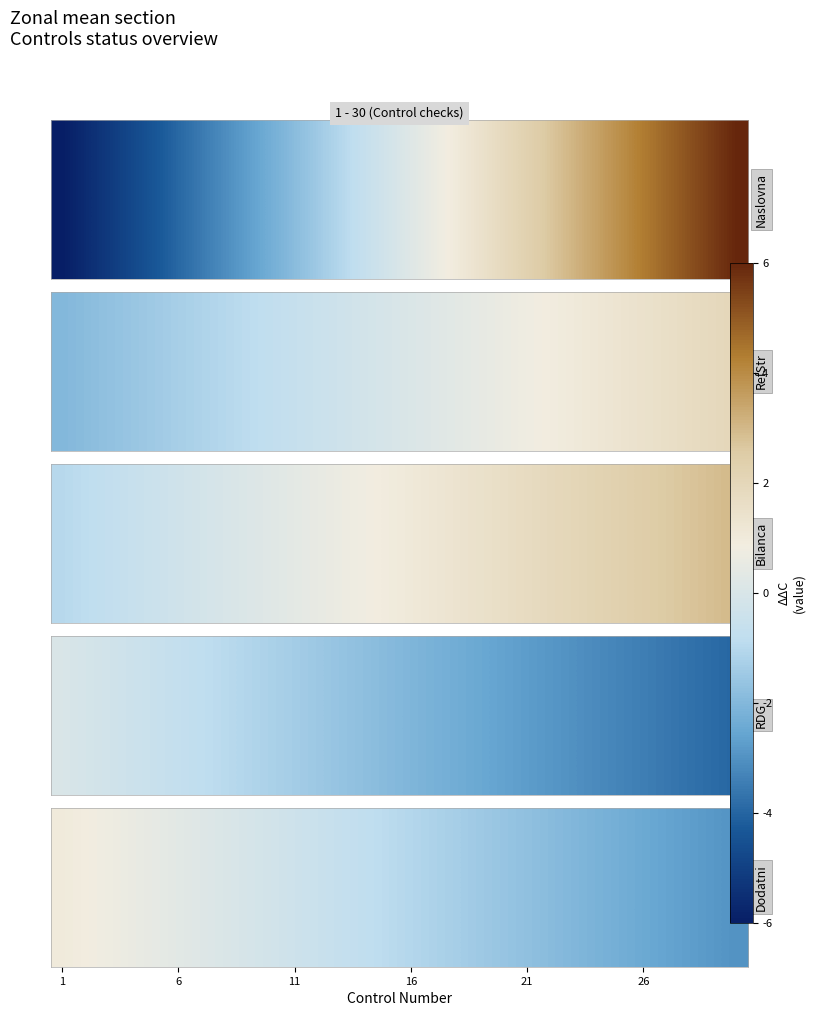

The value at 13 is -1.3. True or false?

False